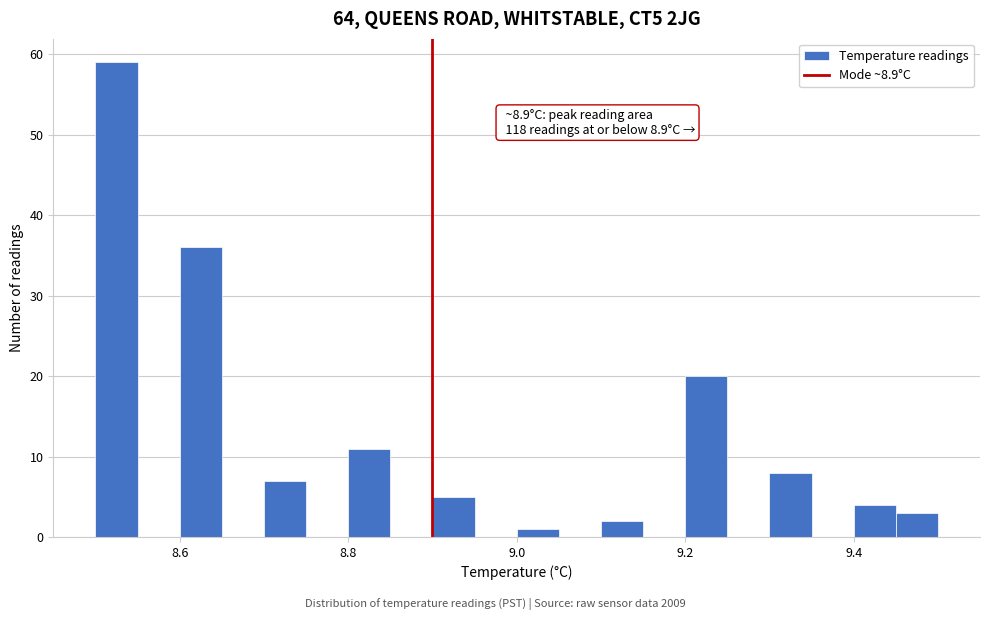

Read against the x-axis, roughly where is the centre of the tallest bar?

8.52